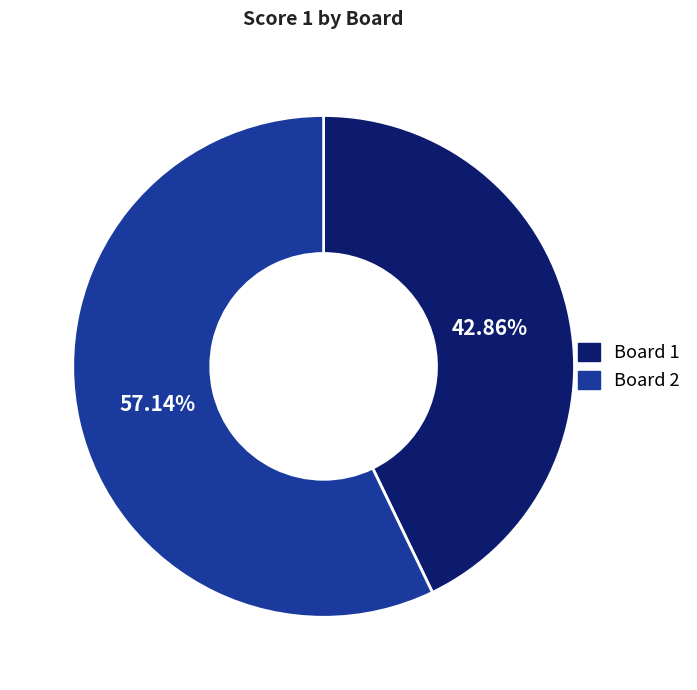

Which category has the biggest portion of the pie?

Board 2